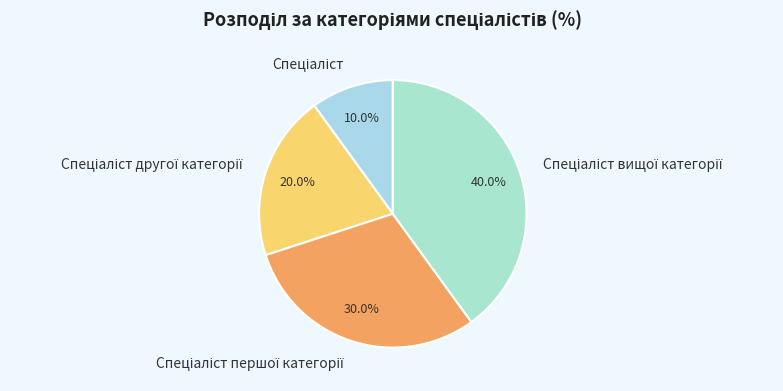

Is there any slice that represents more than half of the pie?

No